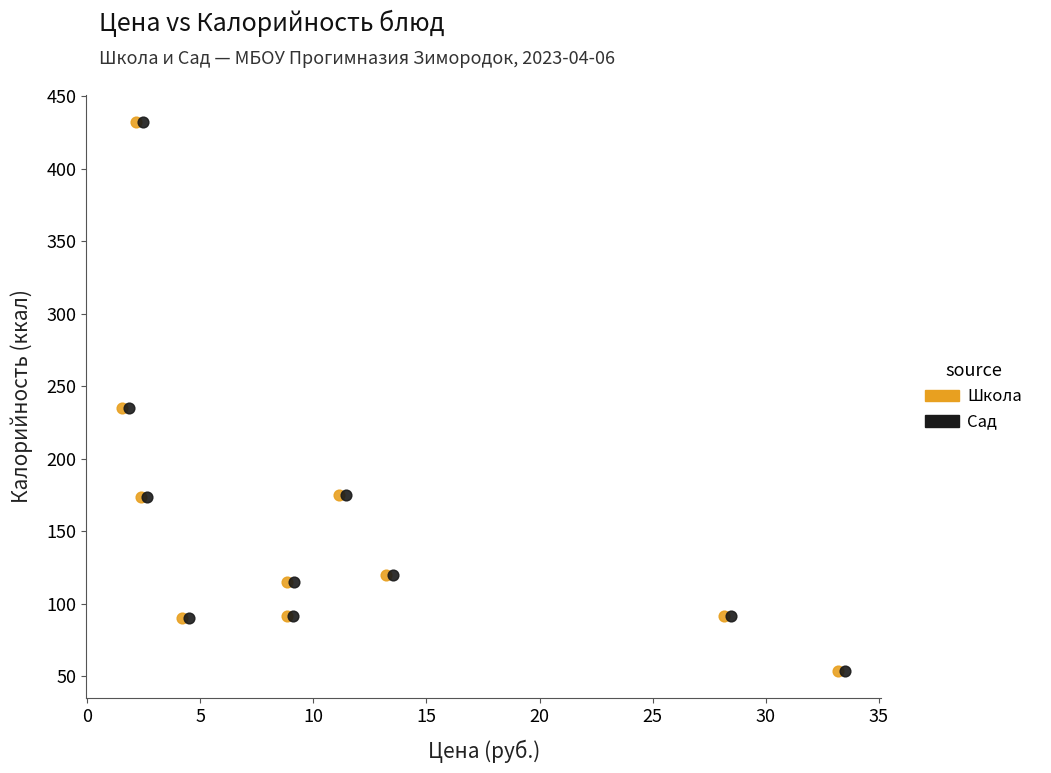

What are all the series names shown in the legend?

Школа, Сад